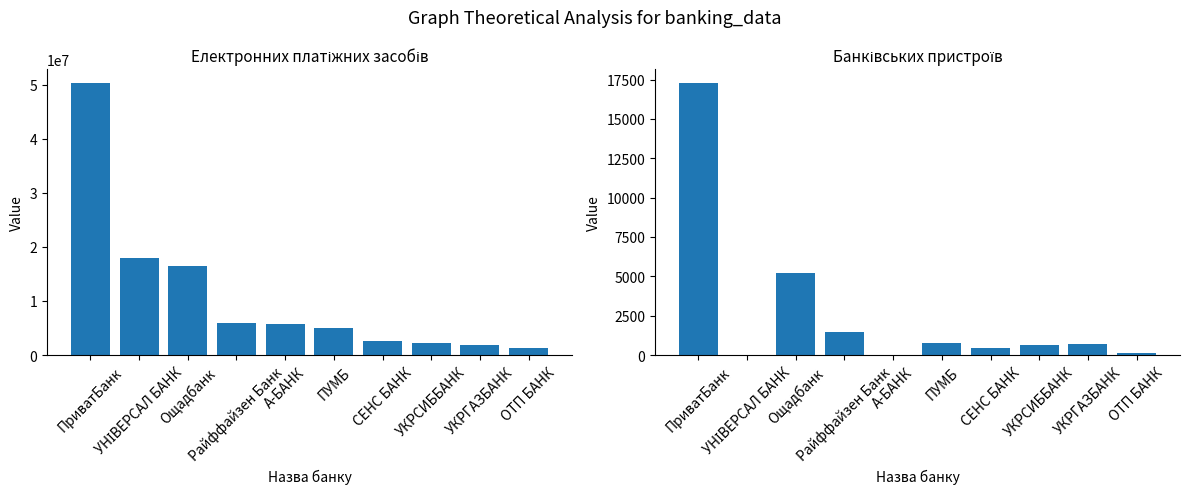

What is the difference between the maximum and minimum values in the Електронних платіжних засобів (термін дії) series?

49090281